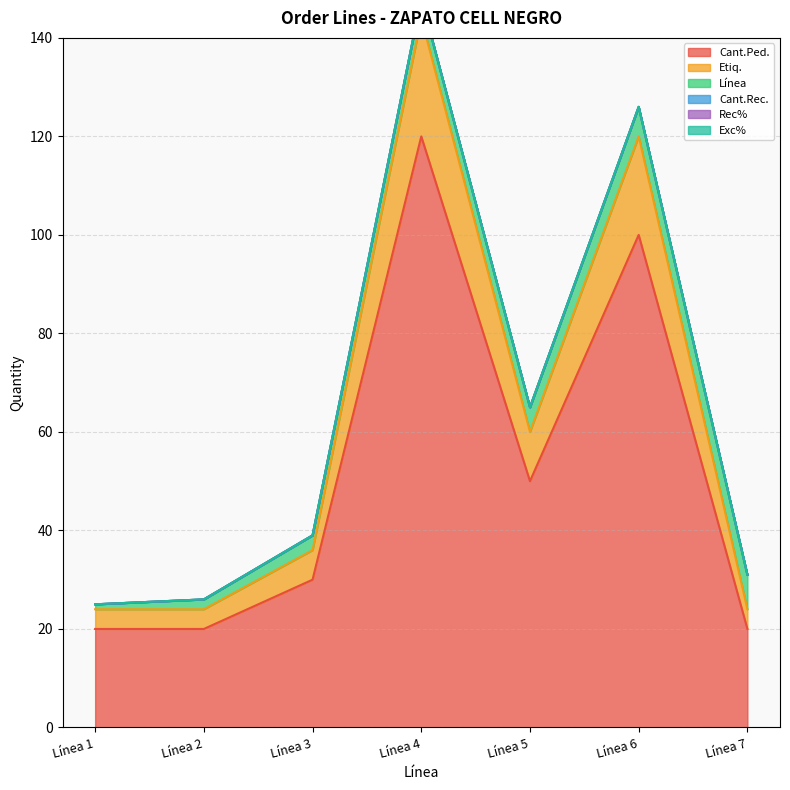

What is the total value across all series at Línea 3?

39